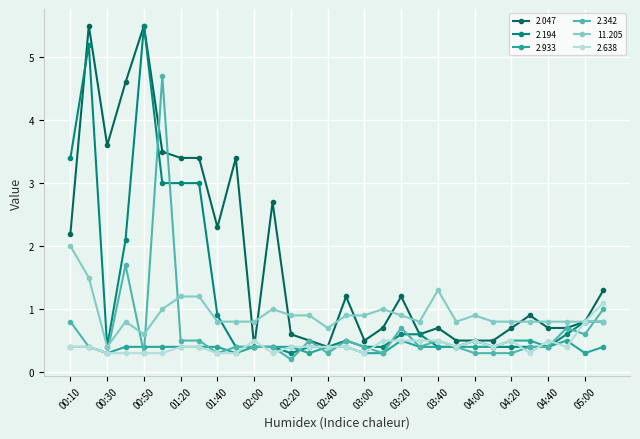

What are all the series names shown in the legend?

2.047, 2.194, 2.933, 2.342, 11.205, 2.638